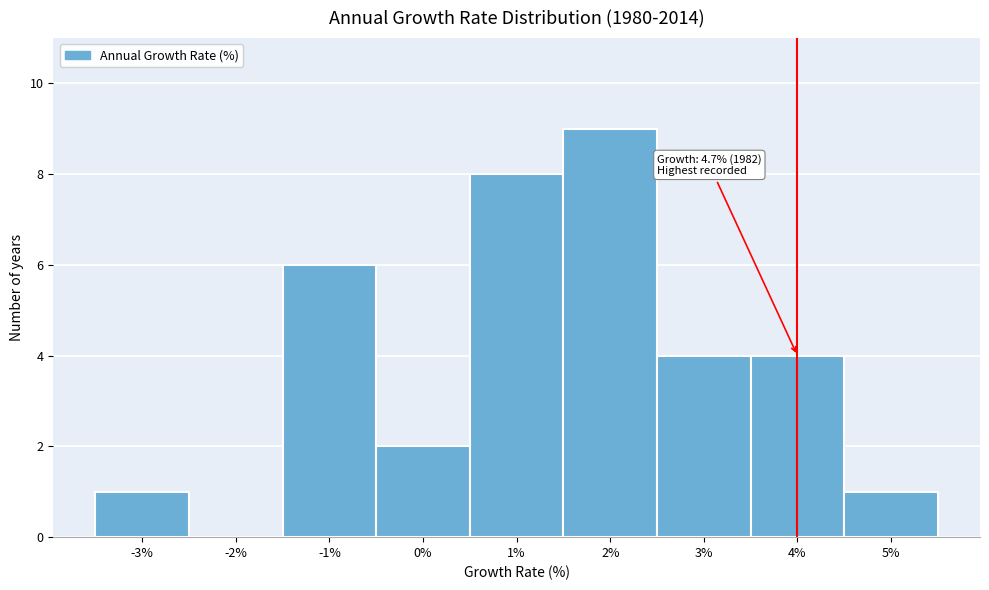

Reading left to right, transcribe all the data shown in this chart.

-3%=1	-2%=0	-1%=6	0%=2	1%=8	2%=9	3%=4	4%=4	5%=1